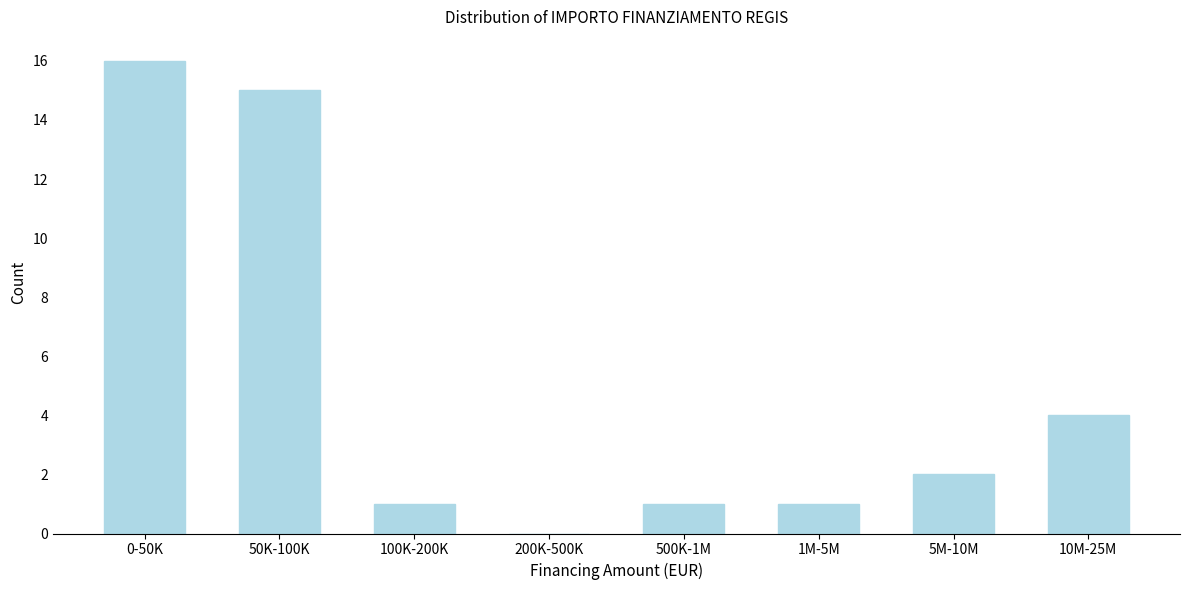

Reading left to right, extract all data points from this chart.

0-50K=16	50K-100K=15	100K-200K=1	200K-500K=0	500K-1M=1	1M-5M=1	5M-10M=2	10M-25M=4